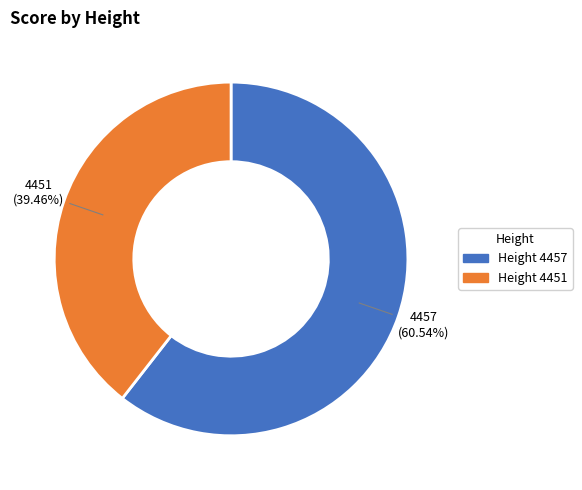

Is there a majority slice in this chart?

Yes